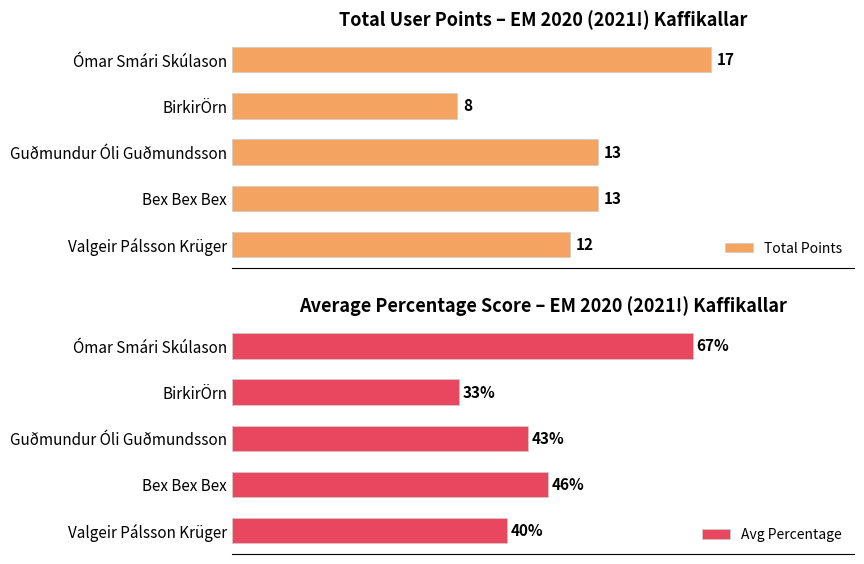

What is the difference between the maximum and minimum values in the Avg Percentage series?

34